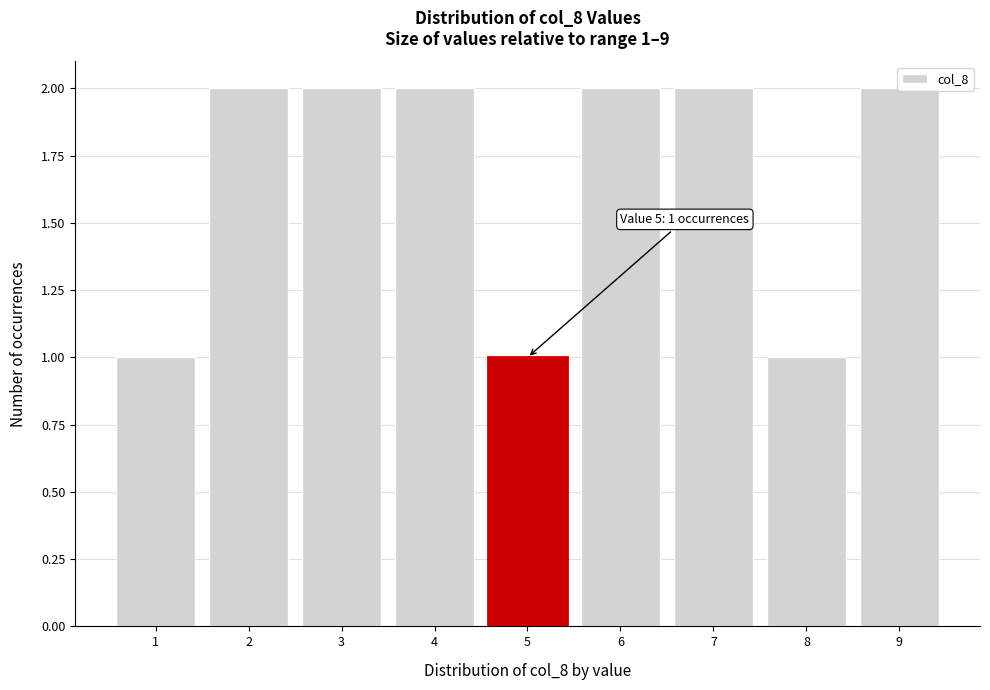

What is the value of the 3rd bar from the left?

2